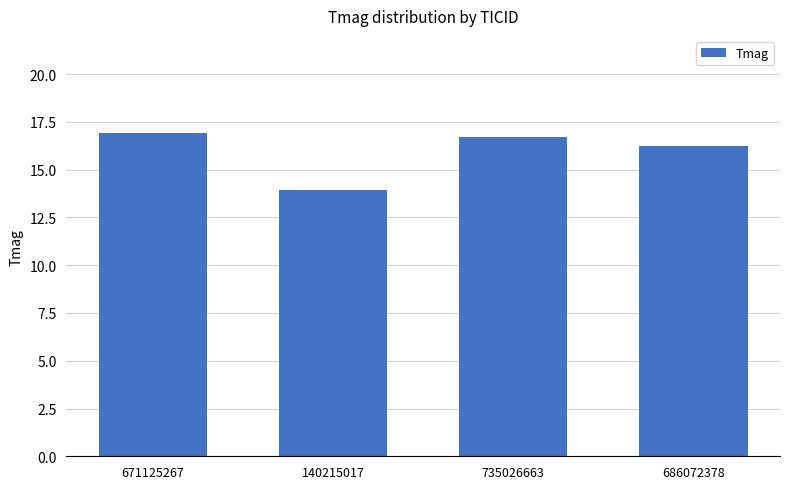

Which label corresponds to the largest value in the chart?

671125267